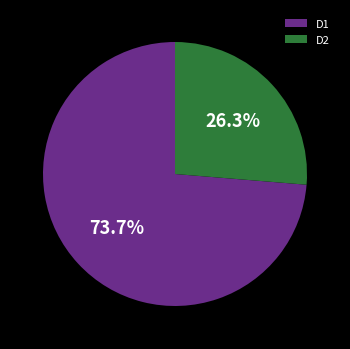

To the nearest percent, what percentage of the pie is D1?

74%